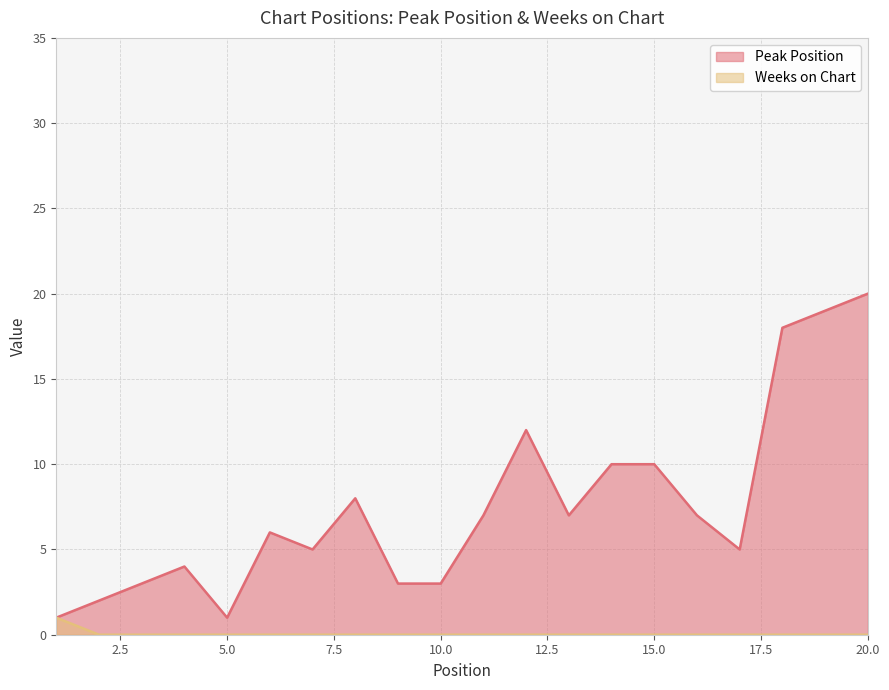

List the series in order of their peak value, lowest first.

Weeks on Chart, Peak Position